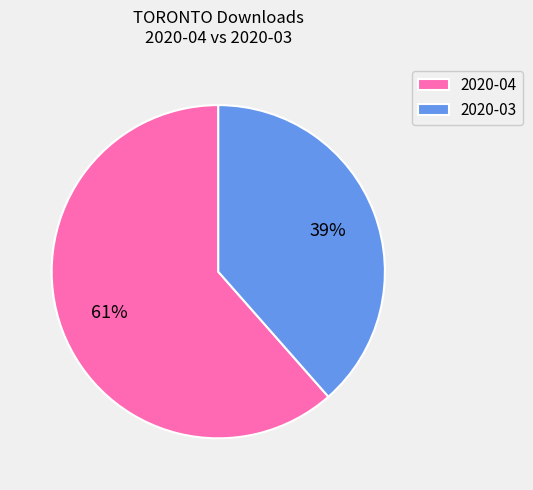

To the nearest percent, what is the average slice percentage?

50%